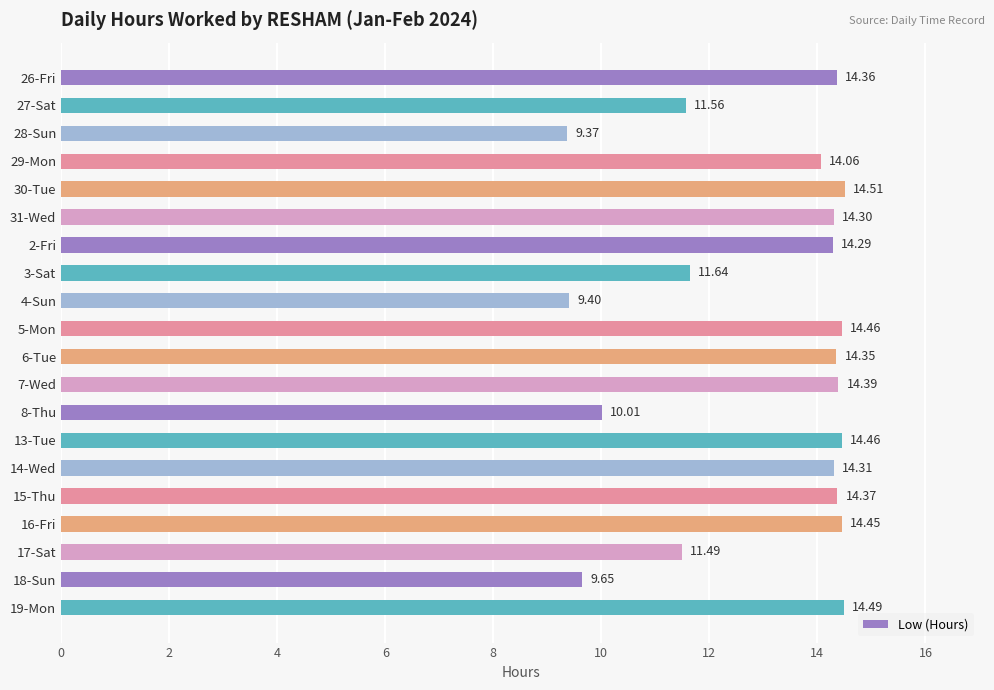

Between 16-Fri and 14-Wed, which is larger?

16-Fri